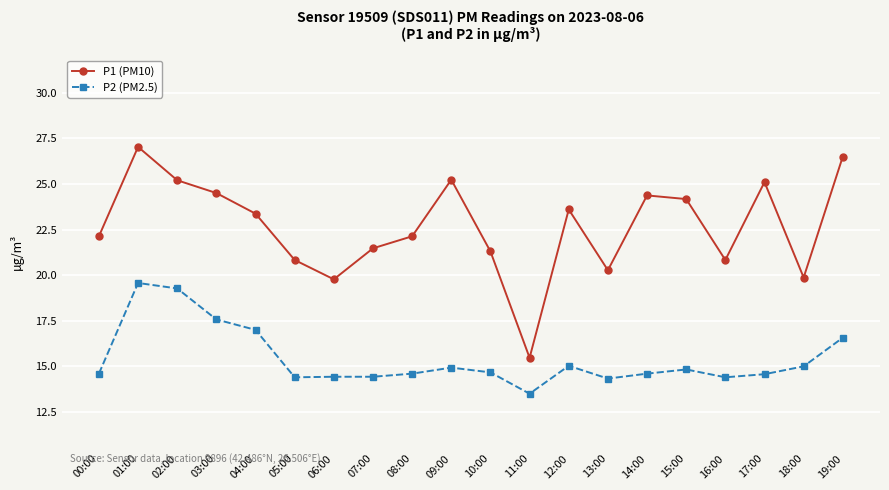

True or false: P1 (PM10) and P2 (PM2.5) cross at least once.

False